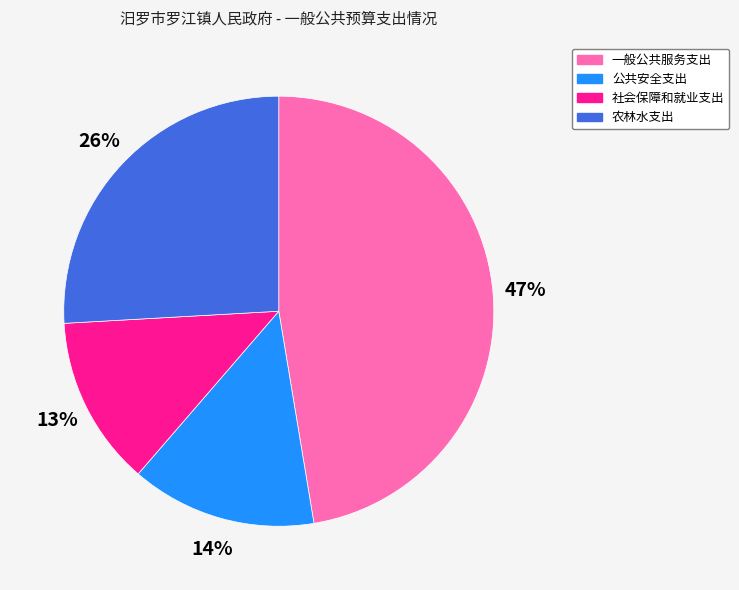

To the nearest percent, what is the combined percentage of 一般公共服务支出 and 农林水支出?

73%